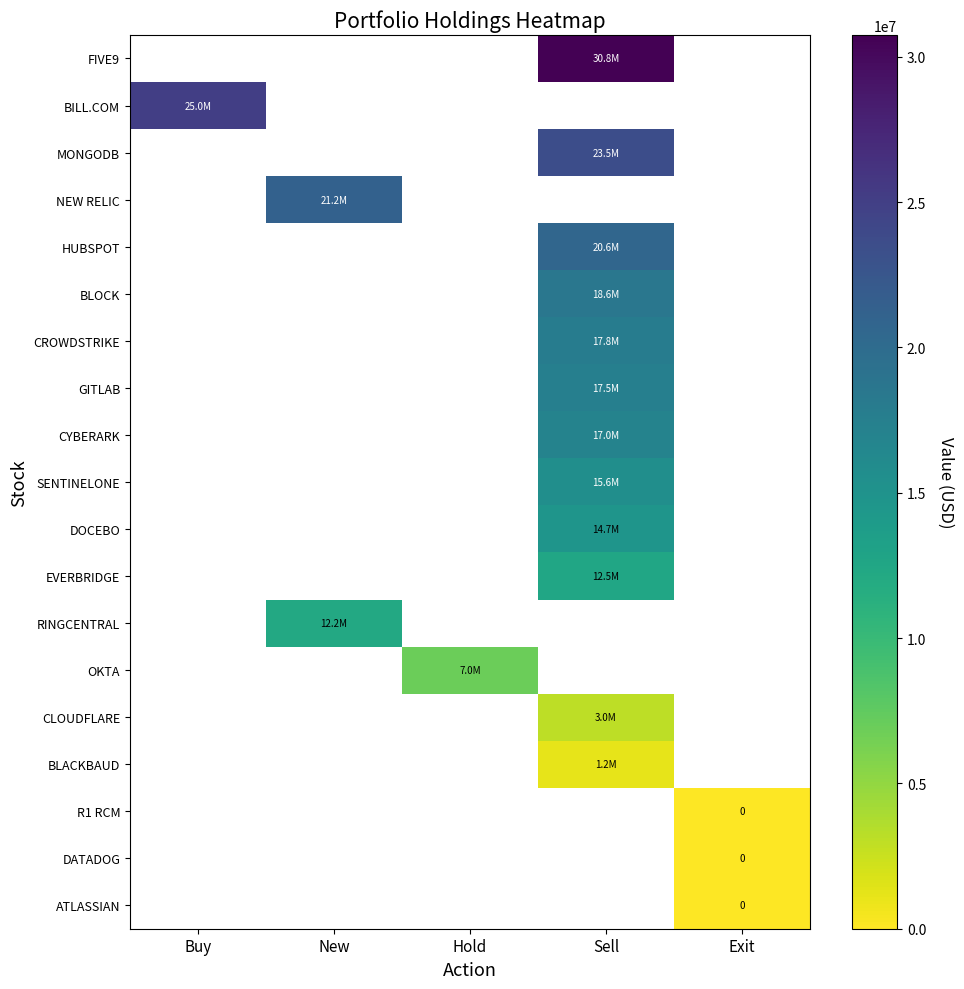

How many categories are shown in the chart?

5